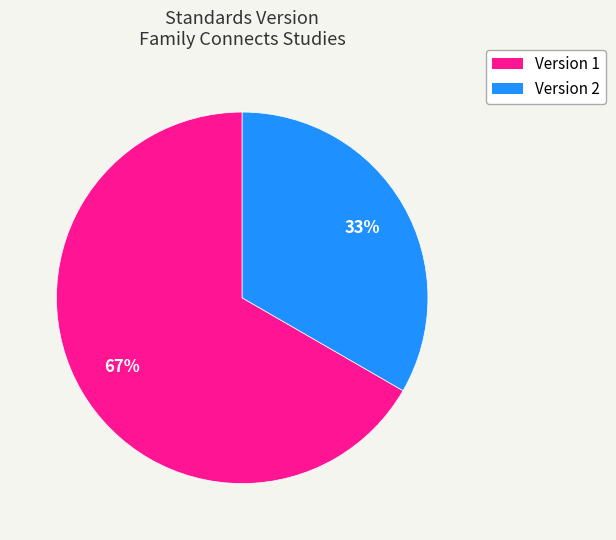

Is there a majority slice in this chart?

Yes